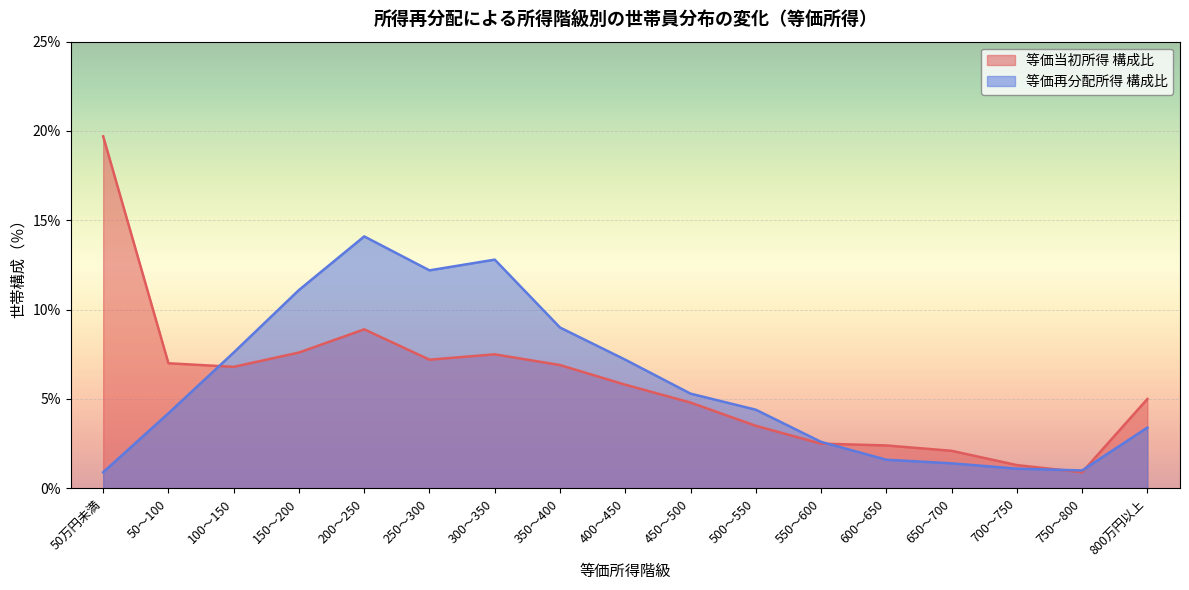

True or false: 等価当初所得 構成比 and 等価再分配所得 構成比 cross at least once.

True